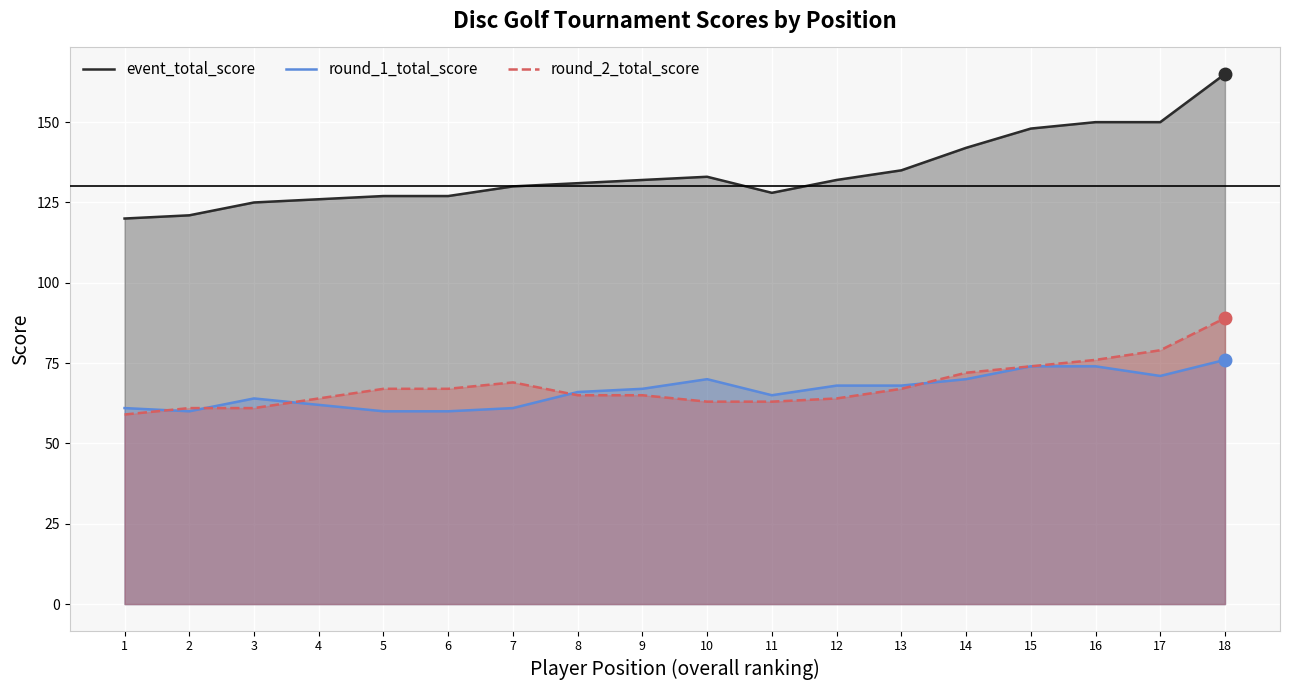

How many categories are shown in the chart?

18